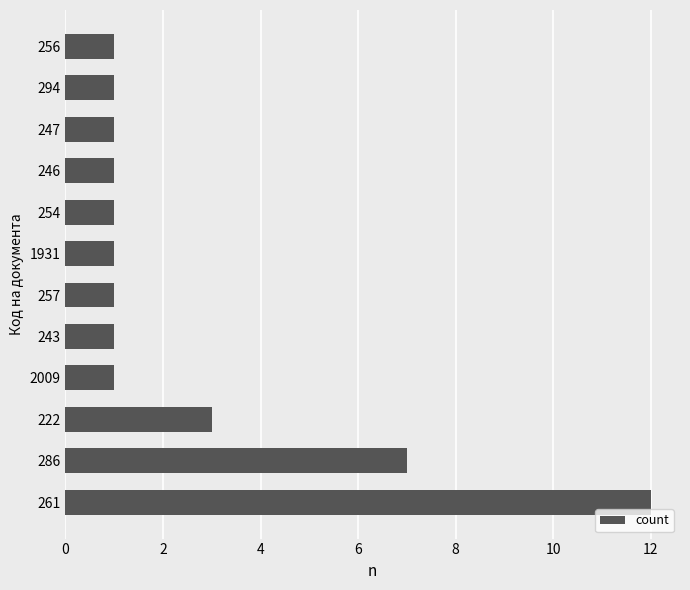

Is it true that the value at 257 is 1?

True